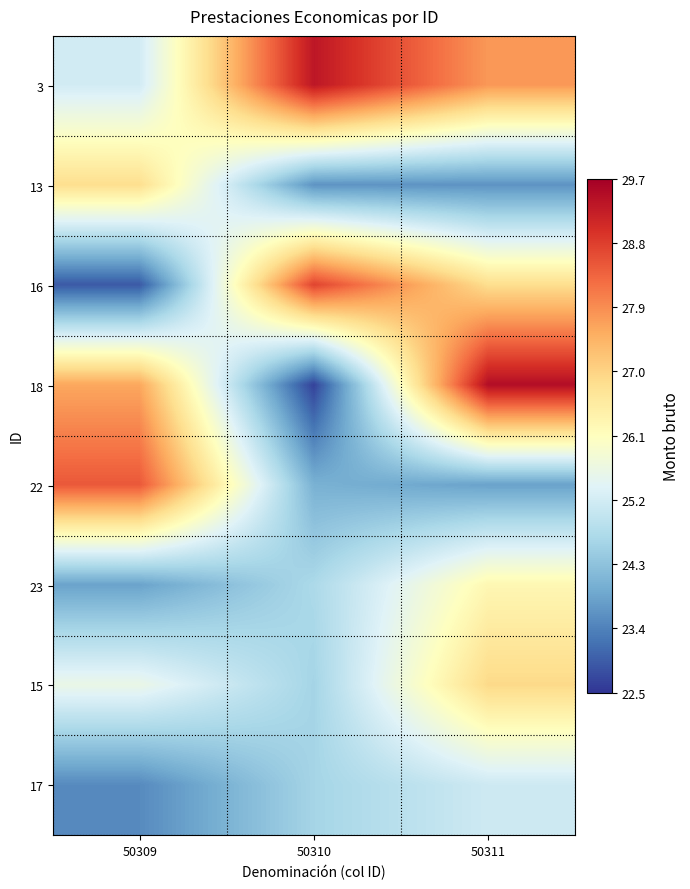

Reading left to right, list all the values displayed in this chart.

3: 50309=25.2	50310=29.3	50311=27.8
13: 50309=26.8	50310=23.6	50311=23.6
16: 50309=22.9	50310=28.7	50311=26.8
18: 50309=27.6	50310=22.6	50311=29.5
22: 50309=28.5	50310=24.0	50311=23.8
23: 50309=23.8	50310=24.7	50311=26.3
15: 50309=25.6	50310=24.6	50311=26.9
17: 50309=23.5	50310=24.6	50311=25.1